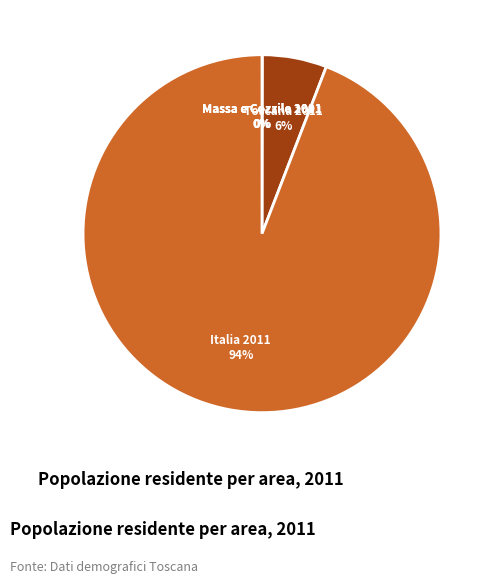

To the nearest percent, what is the average slice percentage?

20%